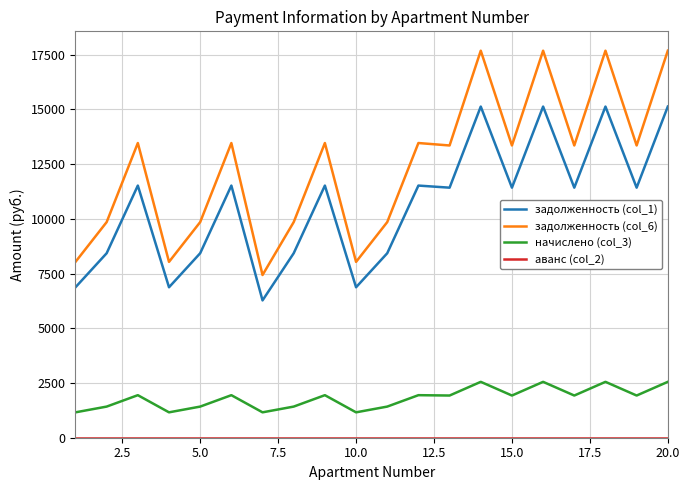

What is the difference between the maximum and minimum values in the начислено (col_3) series?

1393.2